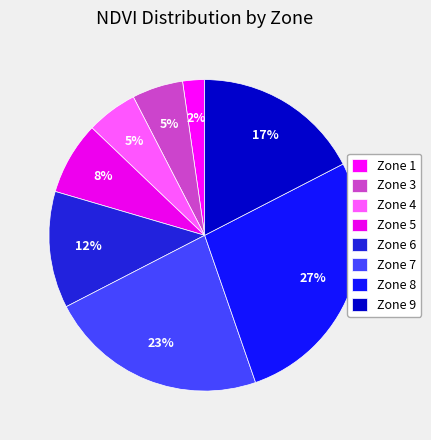

Count the number of slices in the pie.

8